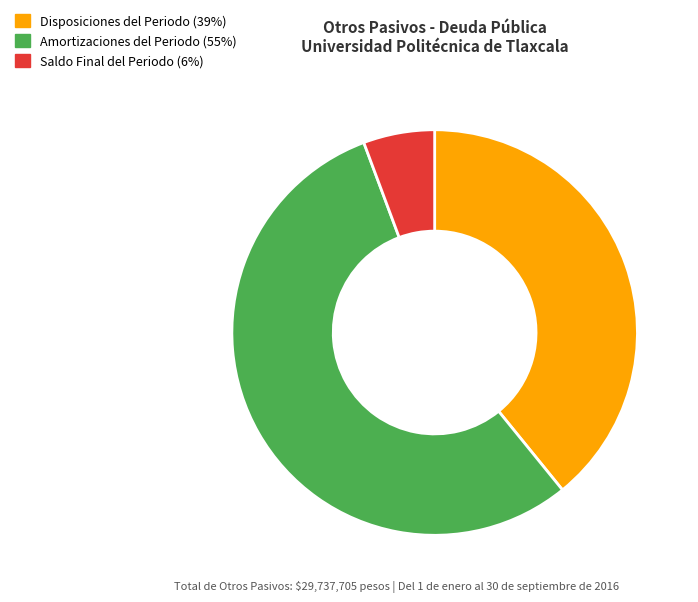

How many slices are in this pie chart?

3